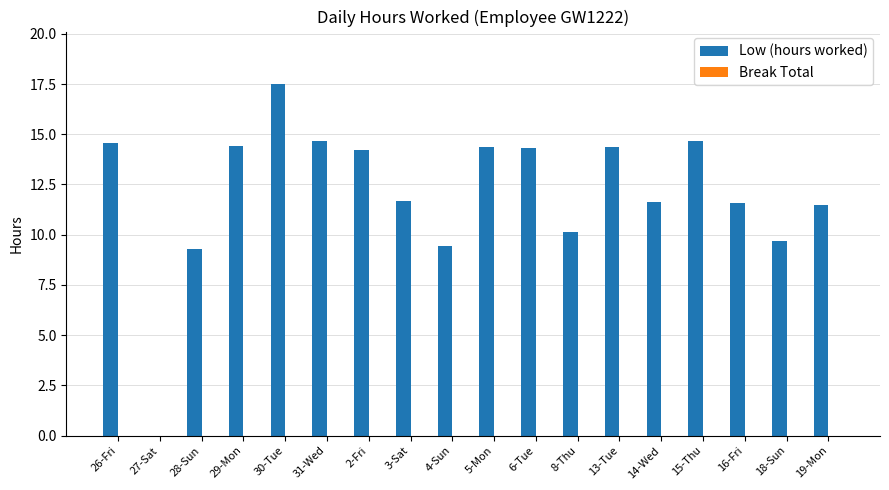

Which category has the highest value across all series?

30-Tue